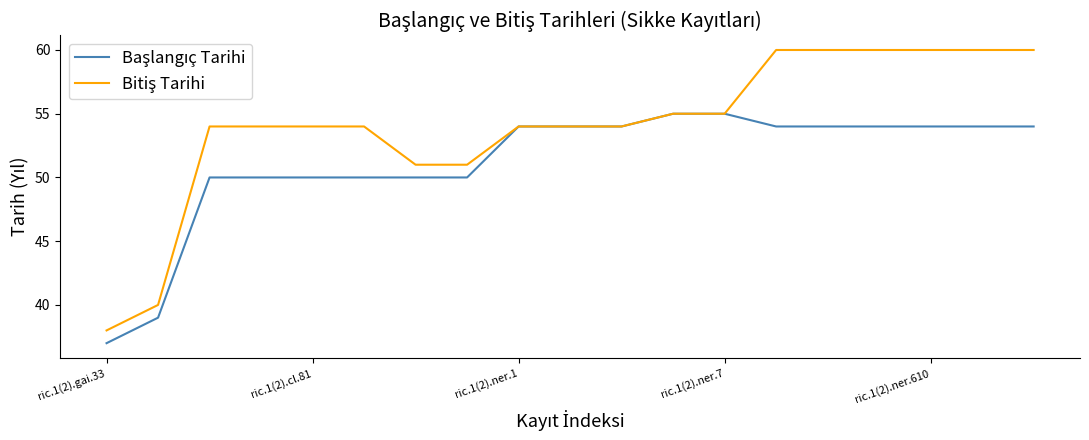

What is the greatest value displayed?

60